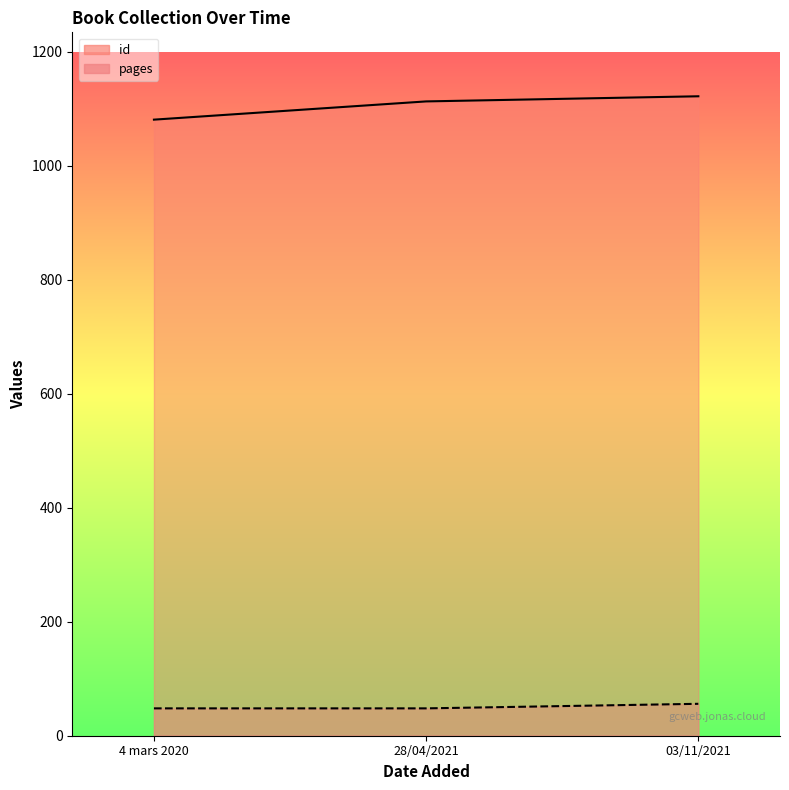

How many values in the id series are below 1113?

1